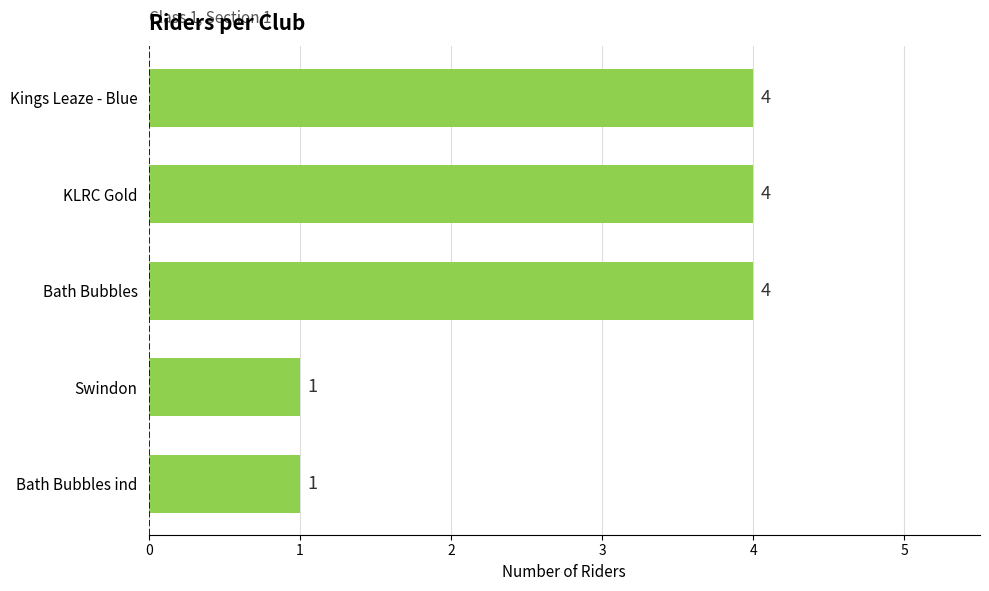

The chart shows a value of 4 at Kings Leaze - Blue. True or false?

True